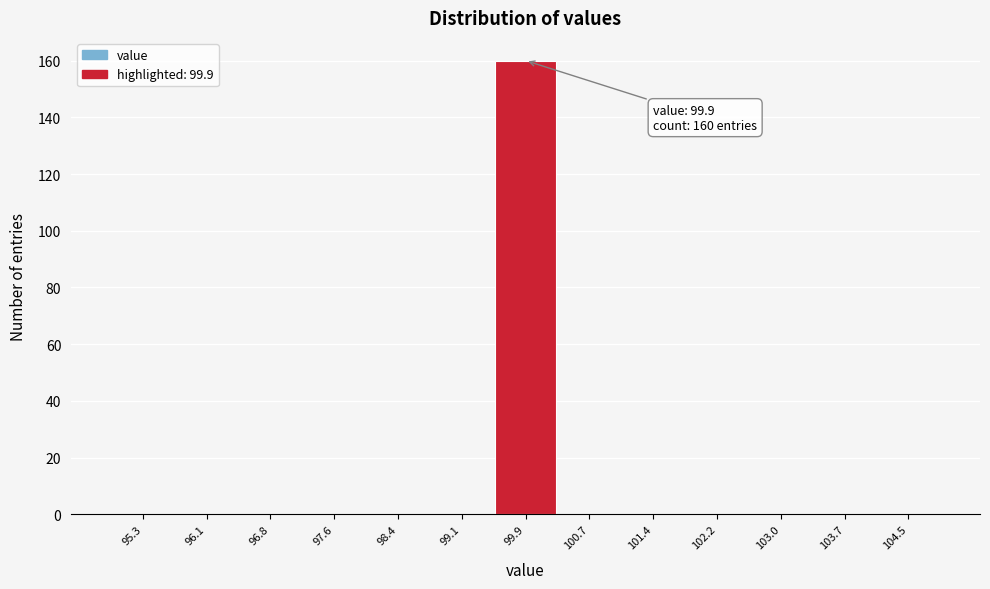

Which range on the x-axis has the tallest bar?

99.5 to 100.3